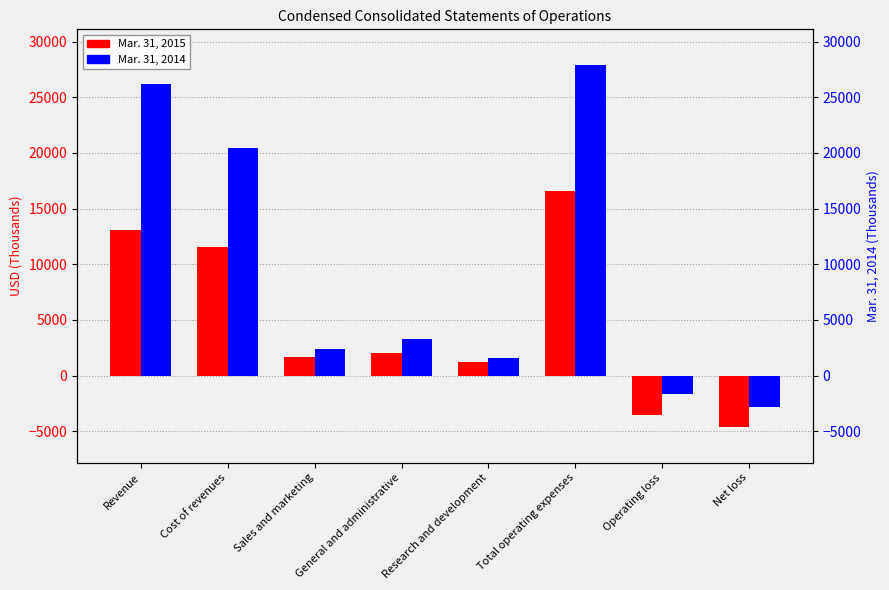

List the series in order of their overall mean, highest first.

Mar. 31, 2014, Mar. 31, 2015